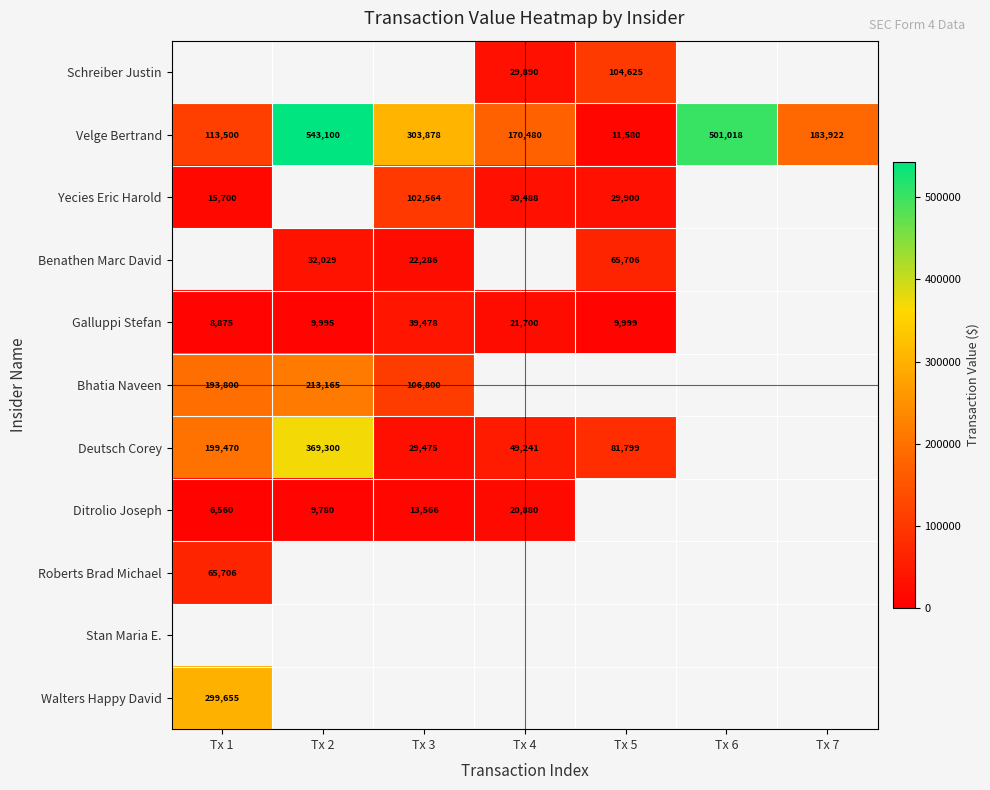

True or false: Deutsch Corey has a value of 64758 at Tx 4.

False